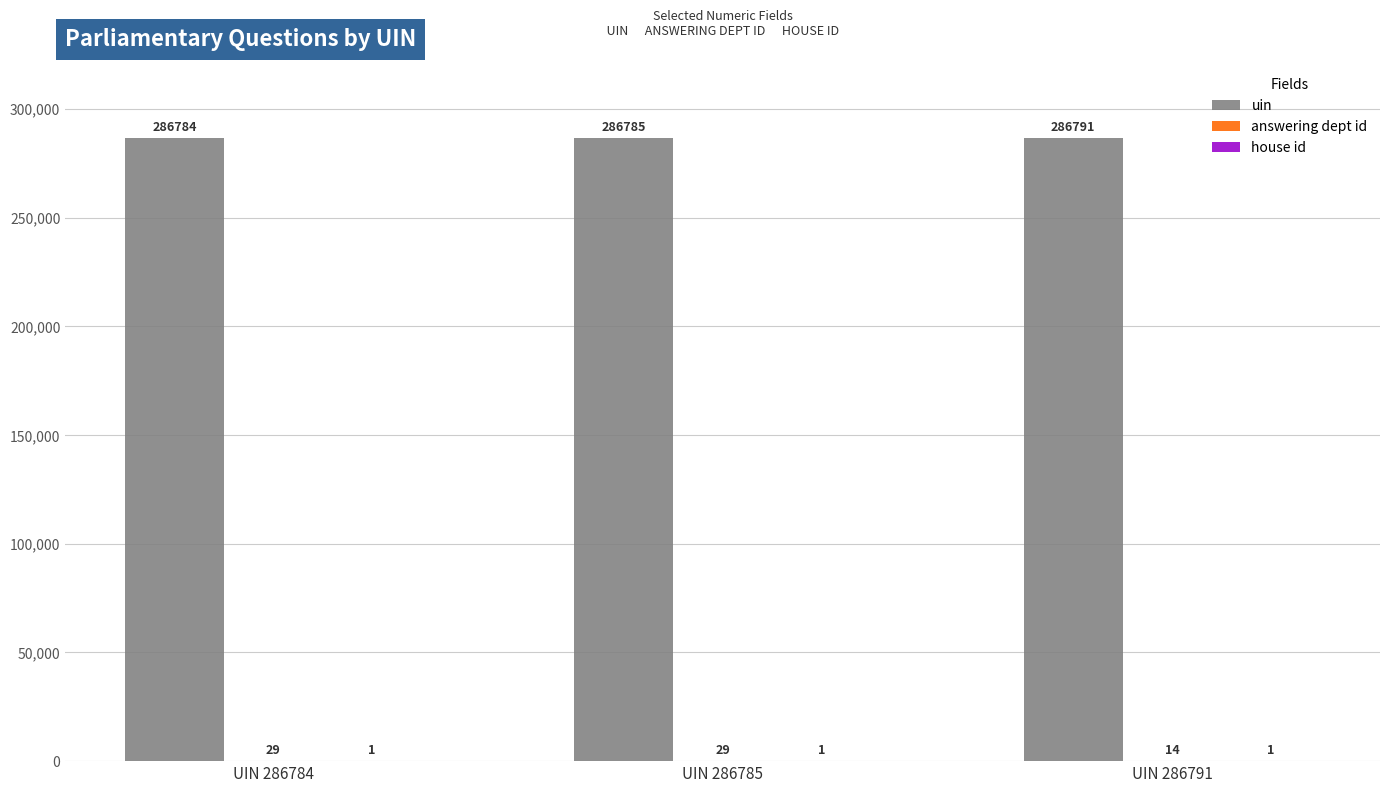

What is the total value across all series at UIN 286791?

286806